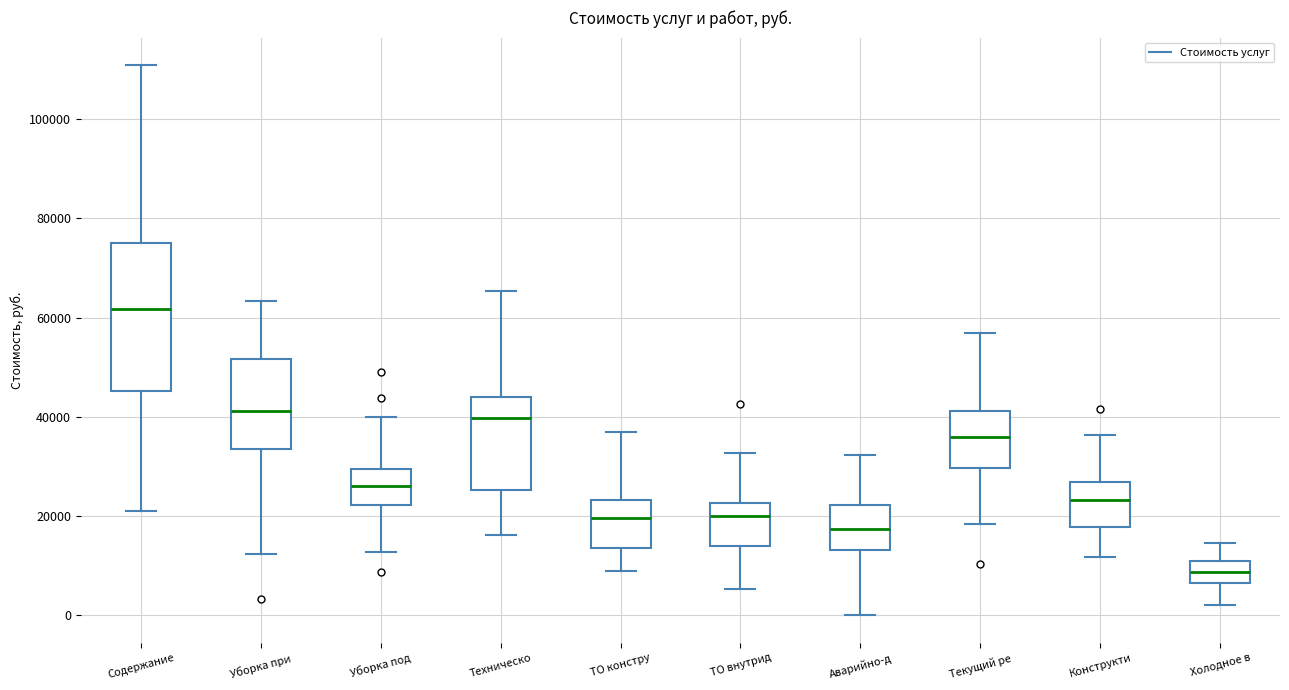

Where does the upper whisker of the box for Текущий ре end on the y-axis? The values are not printed on the chart, so give them approximately, as read against the axis.

56000